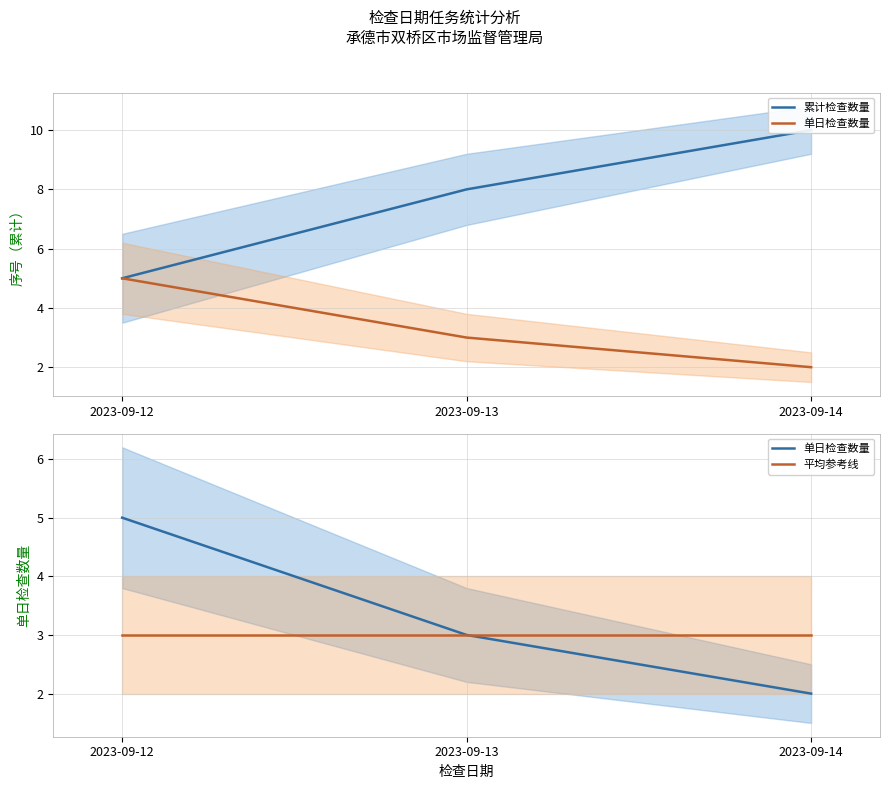

What is the minimum value shown in the chart?

2